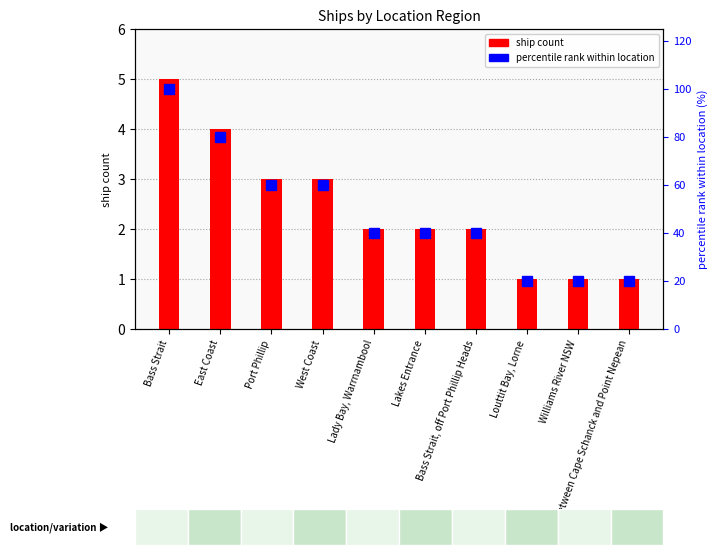

True or false: ship count has a value of 4 at Lakes Entrance.

False